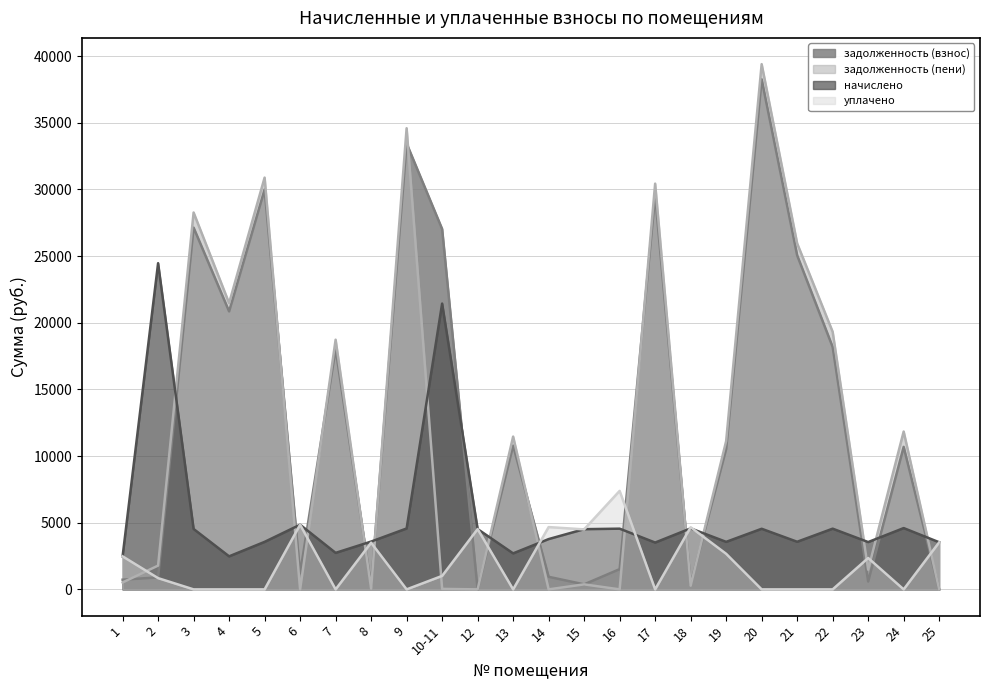

How many values in the задолженность (взнос) series exceed 10688?

12